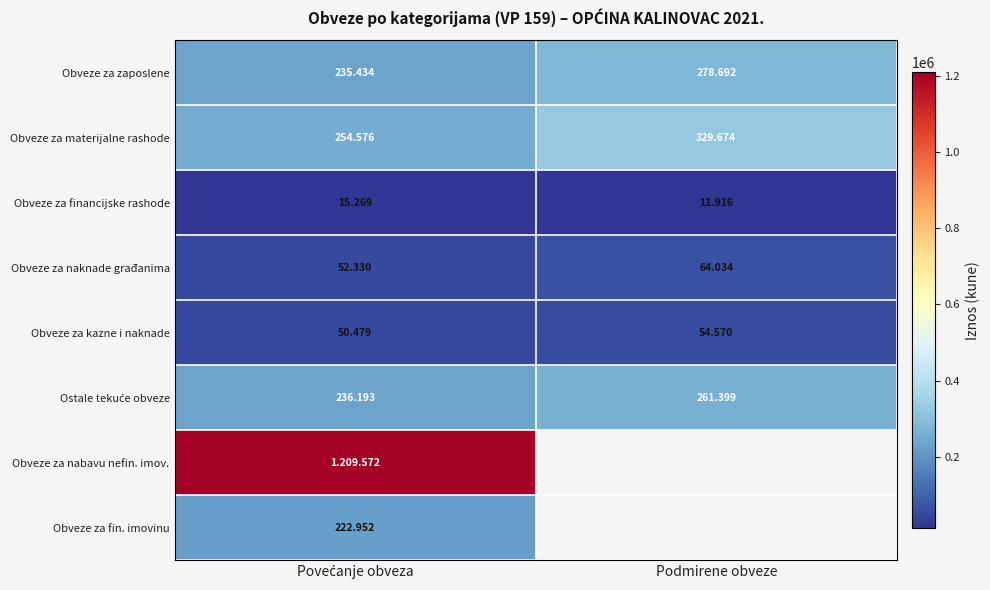

What is the total value across all series at Povećanje obveza?

2276805.0